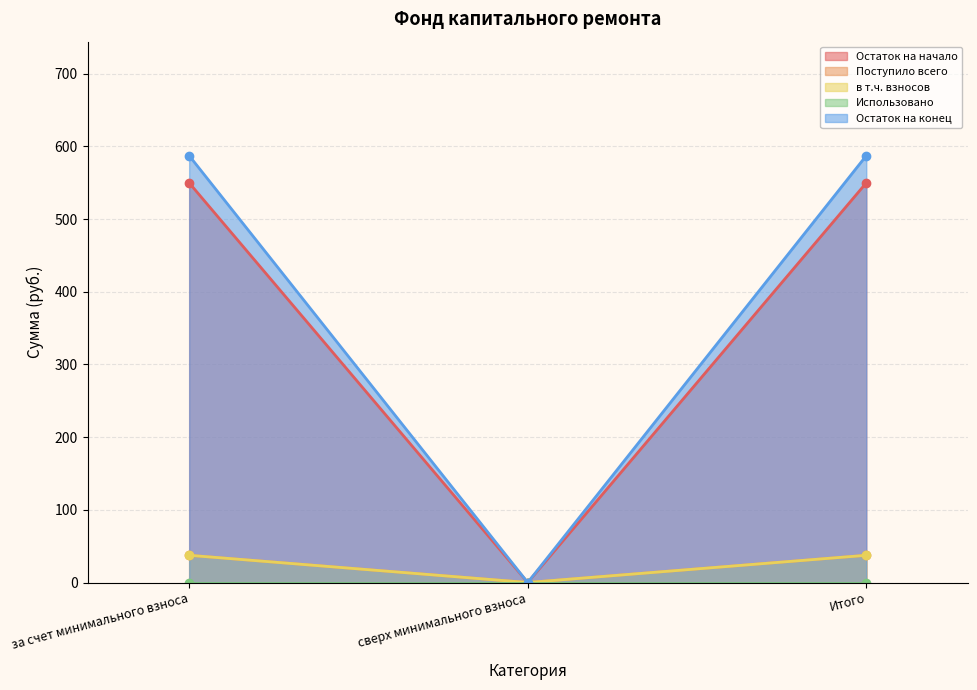

At which category is the sum across all series the highest?

за счет минимального взноса